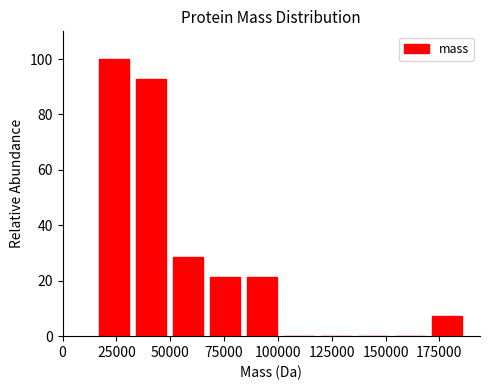

Around what value on the x-axis is the tallest bar? Give the approximate position of its centre, as read against the axis.

25000